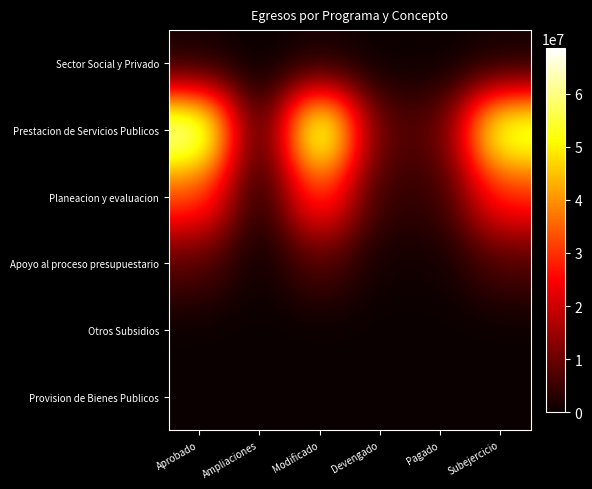

Reading left to right, transcribe all the data shown in this chart.

Sector Social y Privado: Aprobado=925979.3	Ampliaciones=25841.1	Modificado=951820.4	Devengado=240490.4	Pagado=240490.4	Subejercicio=711329.9
Prestacion de Servicios Publicos: Aprobado=68123513.4	Ampliaciones=515994.9	Modificado=68639508.3	Devengado=7622879.9	Pagado=7723892.7	Subejercicio=61016628.4
Planeacion y evaluacion: Aprobado=32673394.1	Ampliaciones=395434.5	Modificado=33068828.6	Devengado=4039278.4	Pagado=4152313.2	Subejercicio=29029550.3
Apoyo al proceso presupuestario: Aprobado=7732975.8	Ampliaciones=47108.5	Modificado=7685867.3	Devengado=778131.2	Pagado=782244.2	Subejercicio=6907736.1
Otros Subsidios: Aprobado=0.0	Ampliaciones=0.0	Modificado=0.0	Devengado=0.0	Pagado=0.0	Subejercicio=0.0
Provision de Bienes Publicos: Aprobado=0.0	Ampliaciones=0.0	Modificado=0.0	Devengado=0.0	Pagado=0.0	Subejercicio=0.0